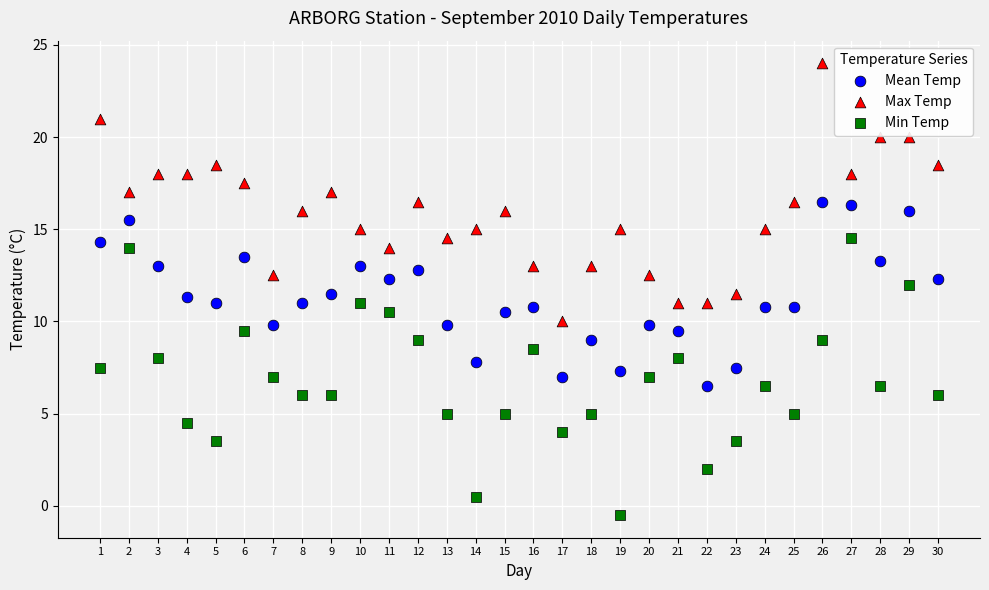

Across all data points, what is the range of X values (max minus min)?

29.0